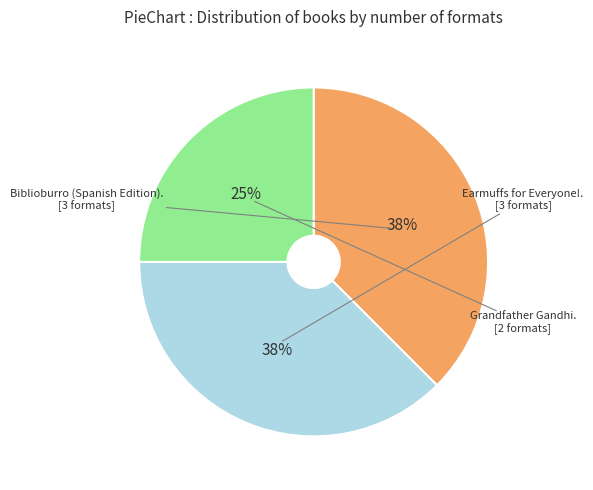

To the nearest percent, what is the average slice percentage?

33%